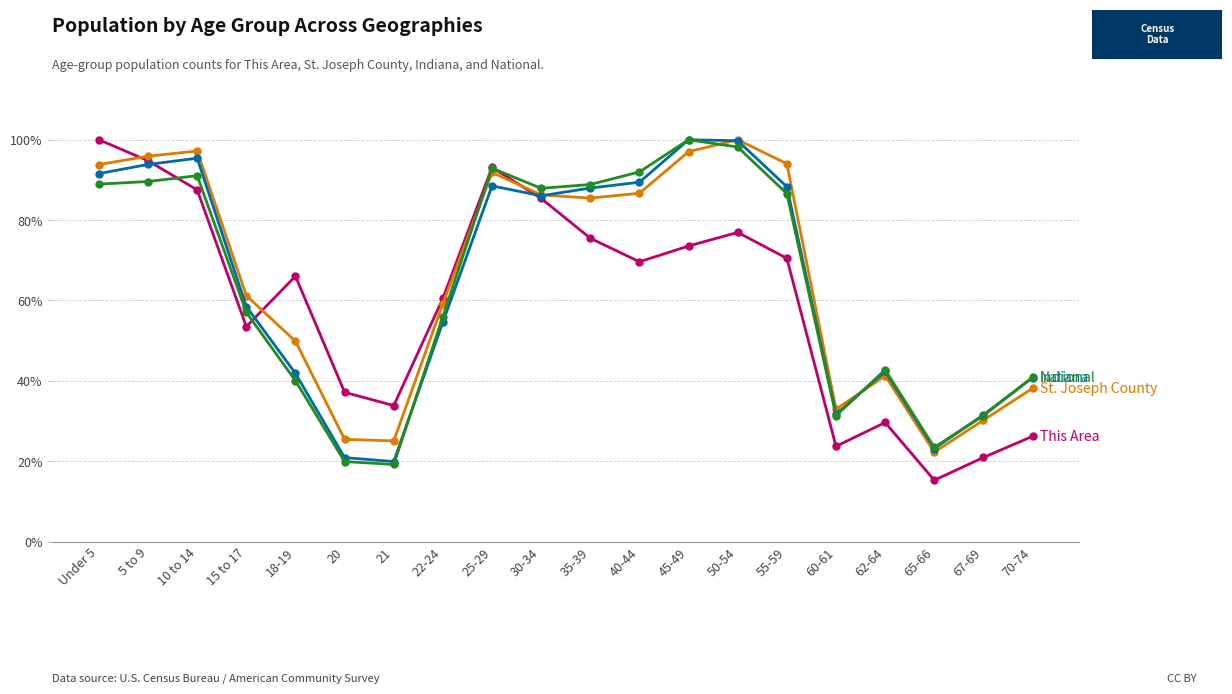

What is the label of the 6th point from the left?

20